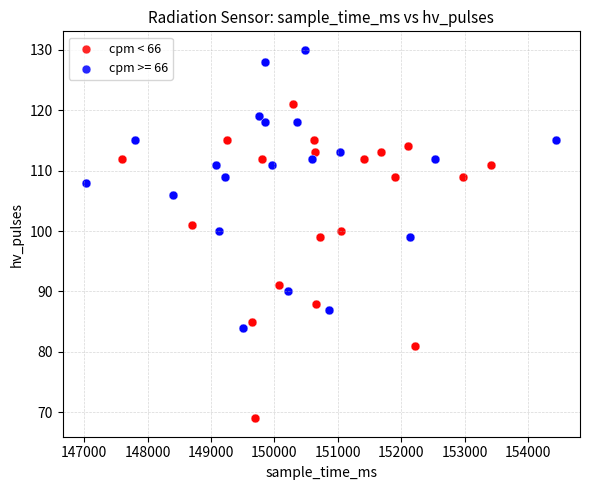

Which series contains the highest Y value?

cpm >= 66